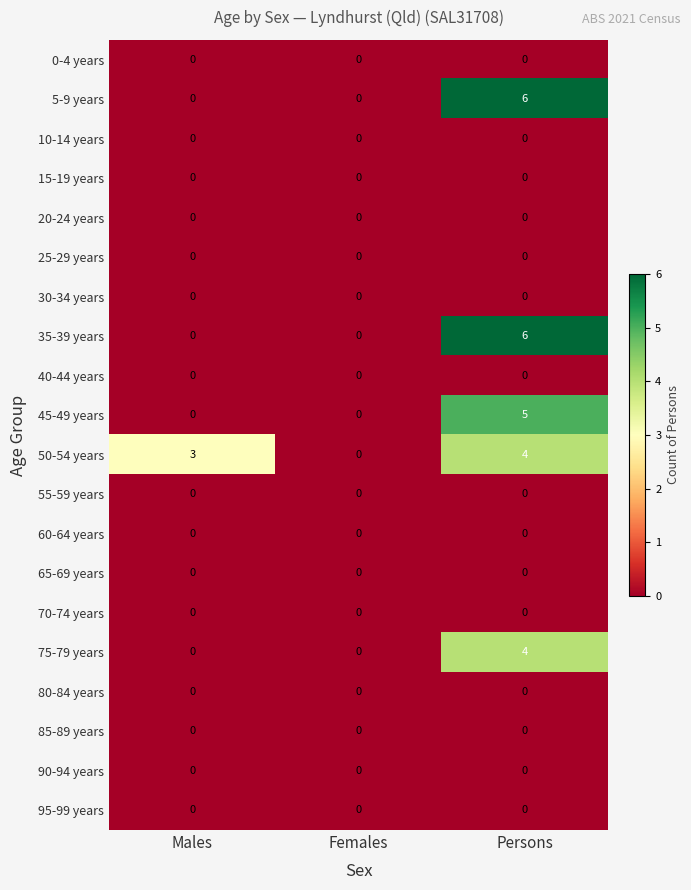

True or false: 60-64 years has a value of 0 at Females.

True